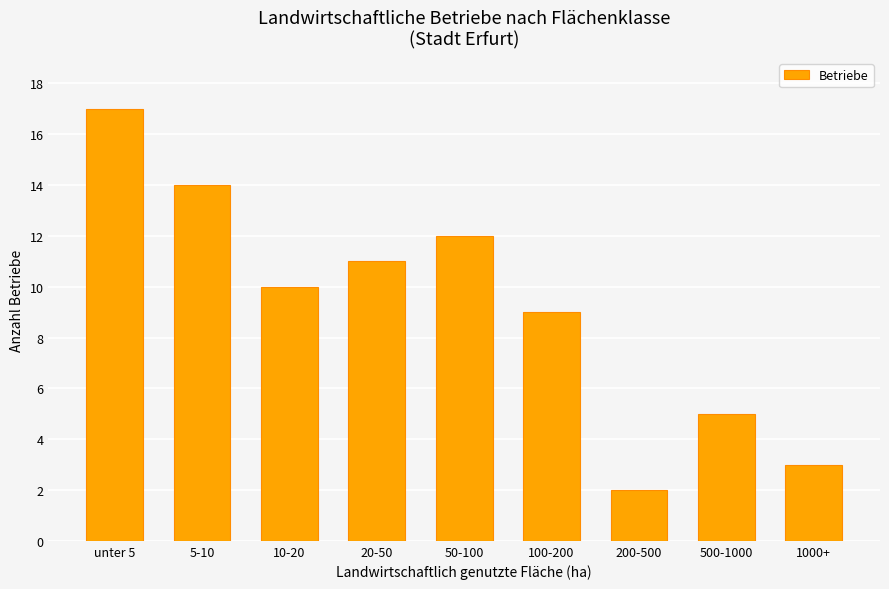

The value at 10-20 is 10. True or false?

True